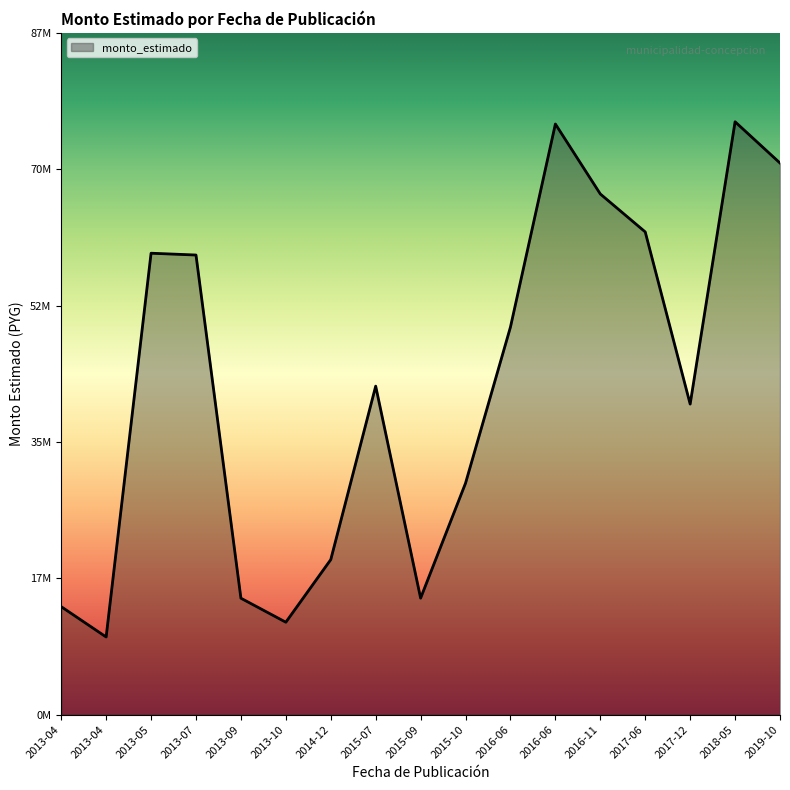

Between 2013-10 and 2014-12, which is larger?

2014-12